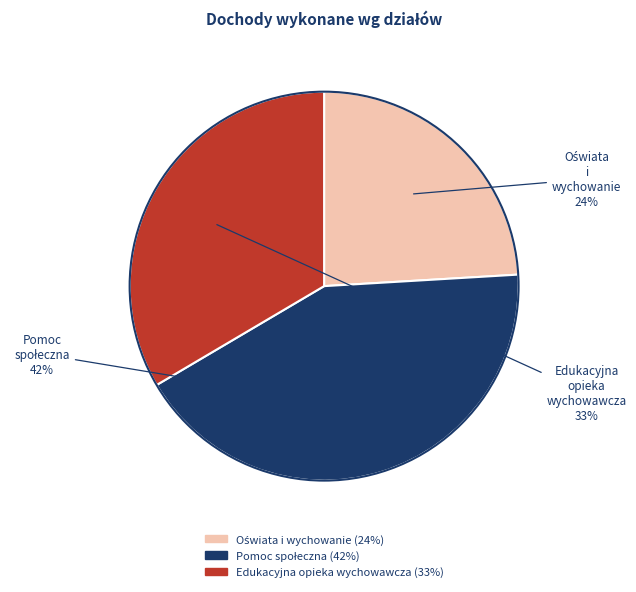

What percentage is the Edukacyjna opieka wychowawcza slice, to the nearest percent?

33%